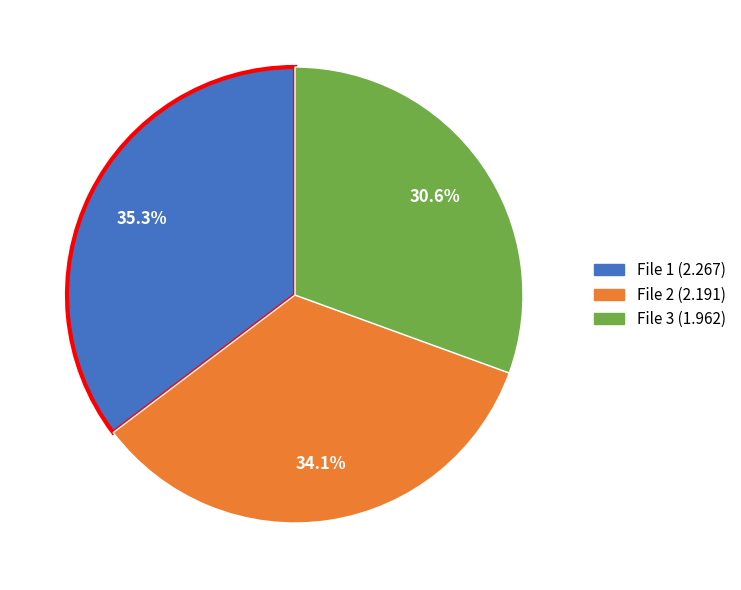

What is the ratio of the value at File 3 (1.962) to the value at File 1 (2.267)?

0.9